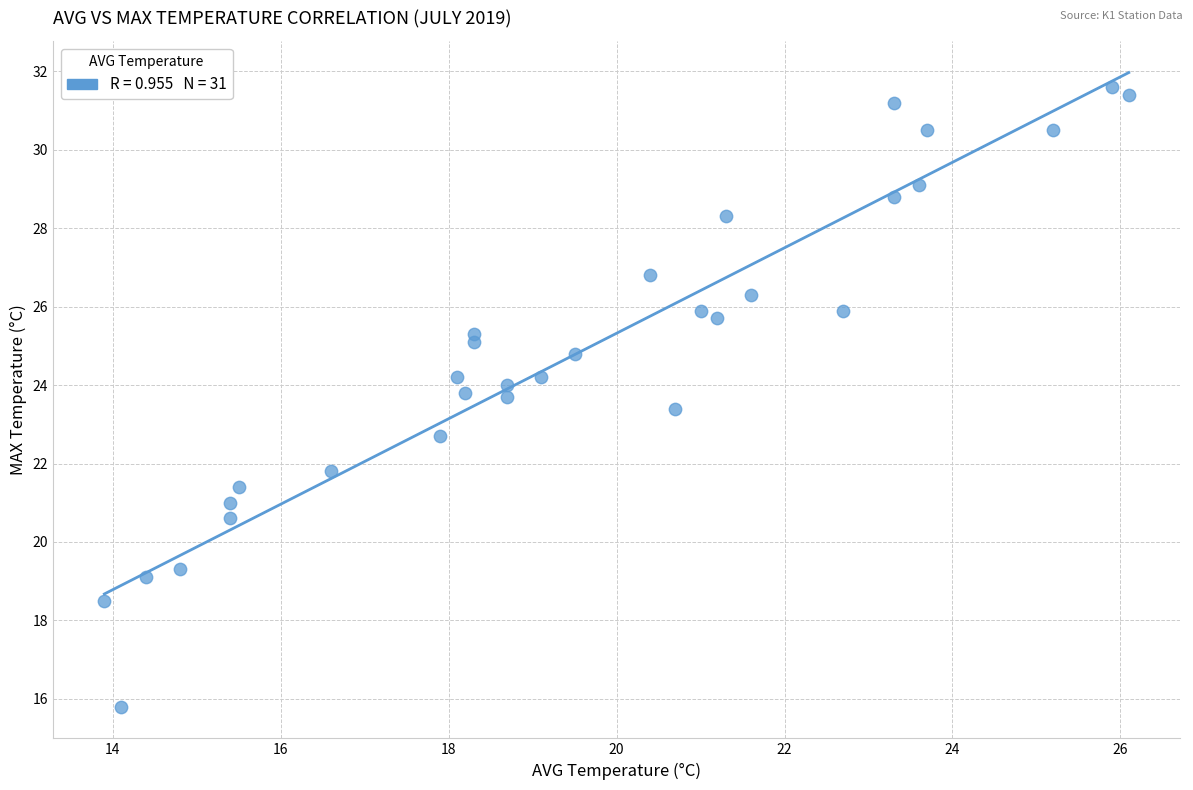

What is the range of Y values (max minus min)?

15.8